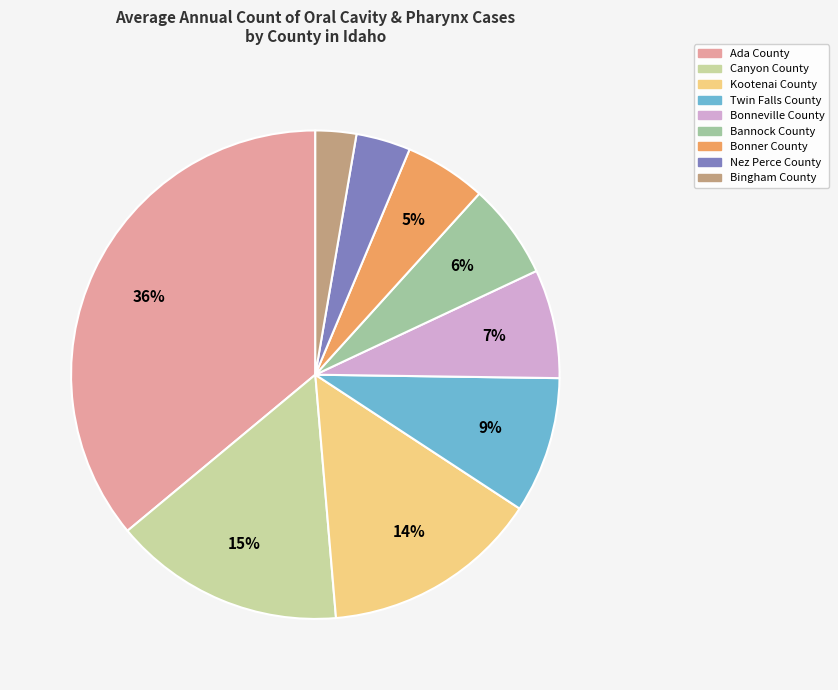

Count the number of slices in the pie.

9